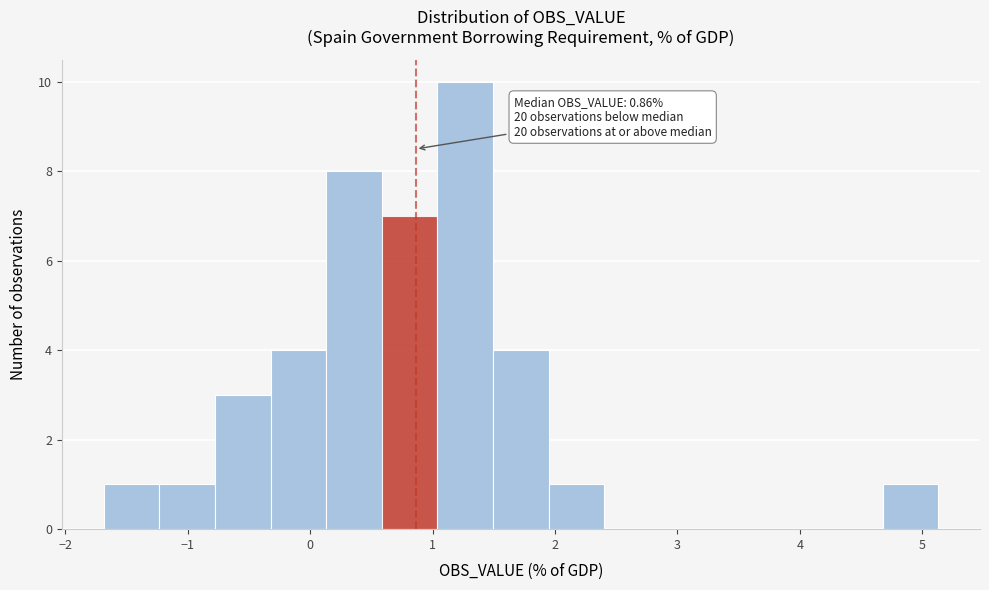

Over which range of the x-axis is the bar tallest?

1.0 to 1.5